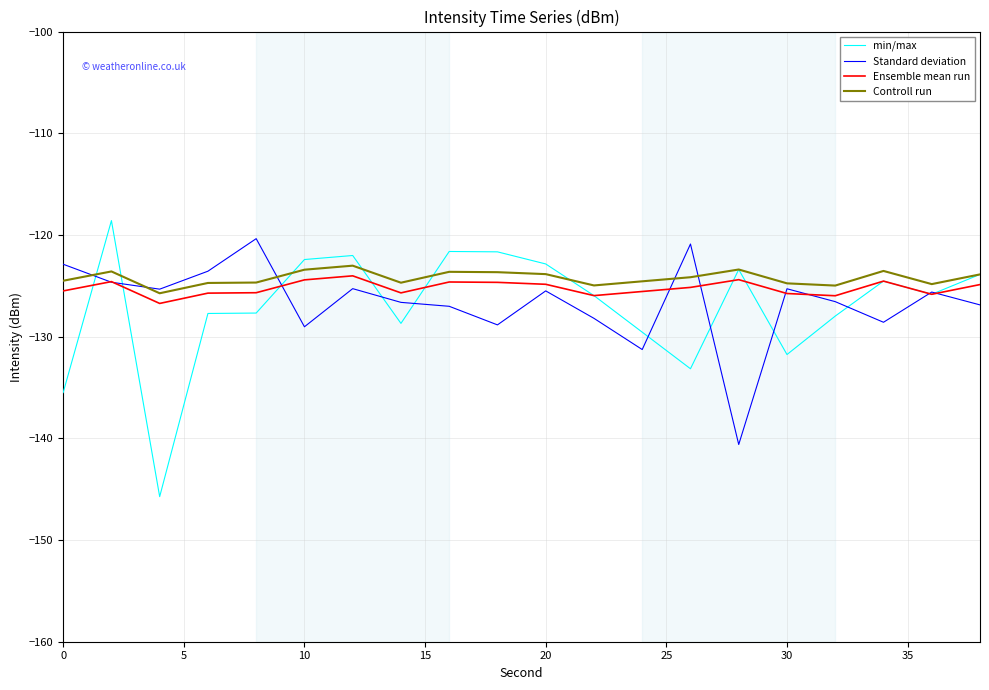

What is the greatest value displayed?

-118.6